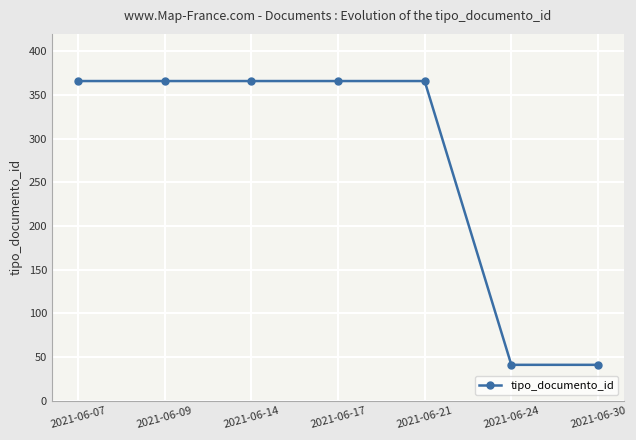

The chart shows a value of 477 at 2021-06-14. True or false?

False